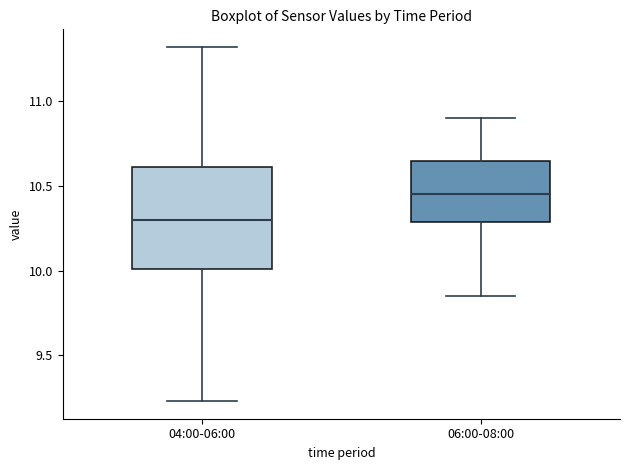

Reading left to right, transcribe this box plot: for each box, give where its median line is, the range the box spans, and where its two whiskers end, as read against the y-axis. The values are not printed on the chart, so give them approximately, as read against the axis.

04:00-06:00: median 10.30, box 10.00 to 10.60, whiskers 9.25 to 11.30
06:00-08:00: median 10.45, box 10.30 to 10.65, whiskers 9.85 to 10.90